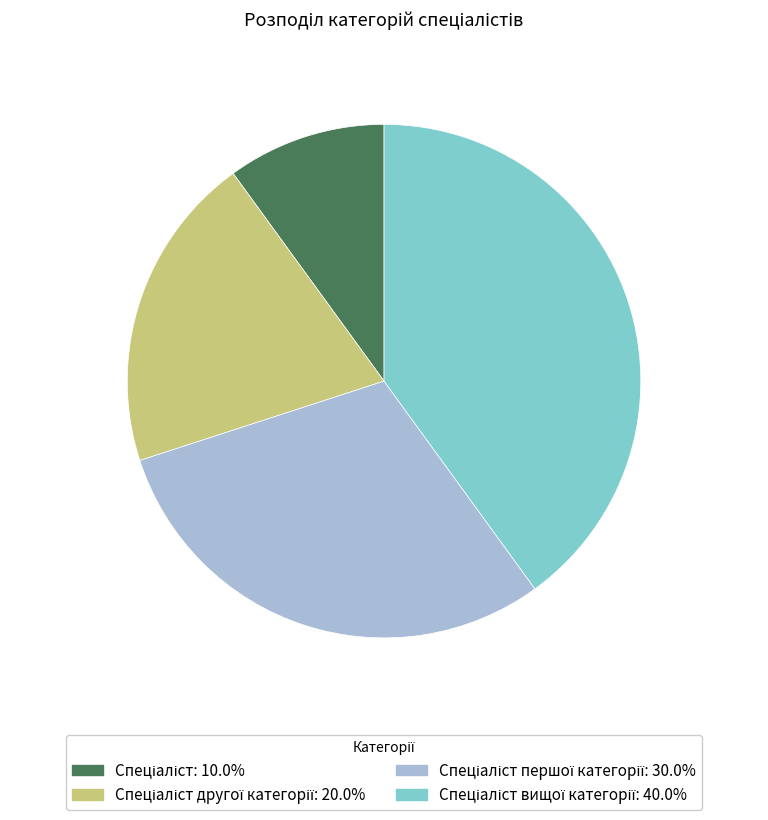

Is there a majority slice in this chart?

No